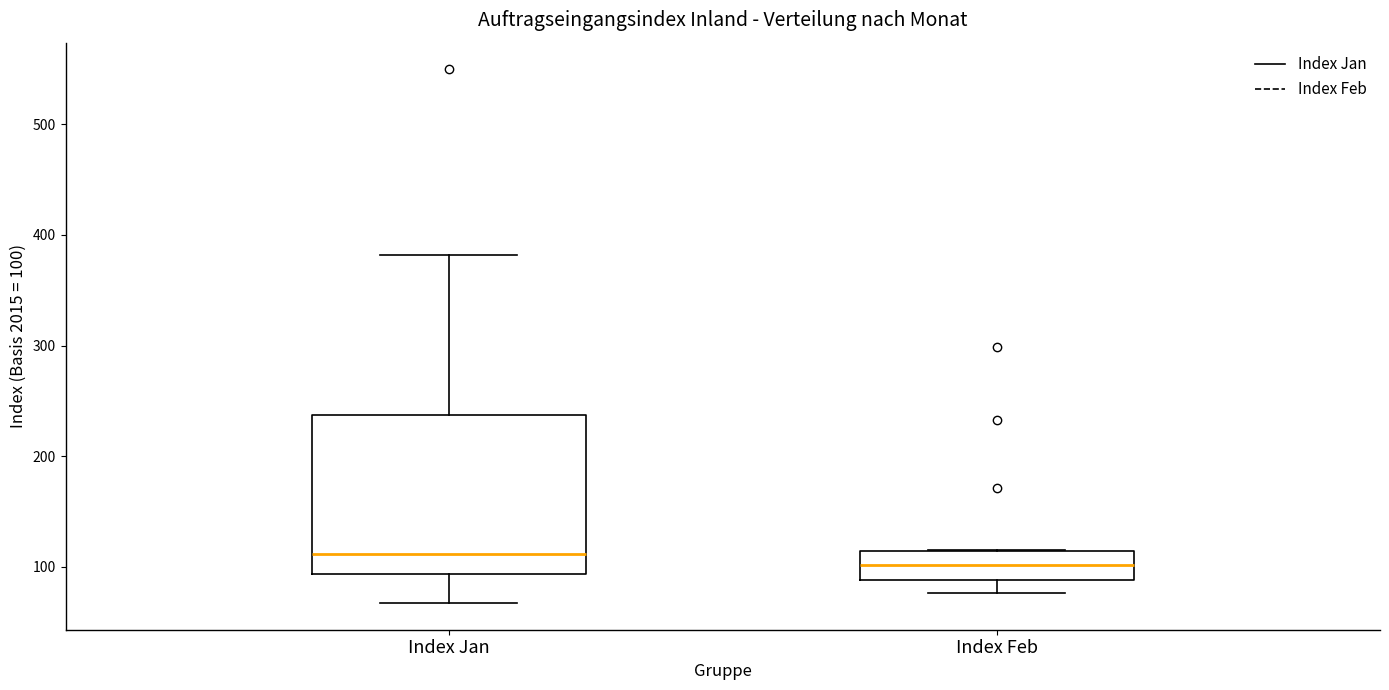

Which box's median line is the highest?

Index Jan